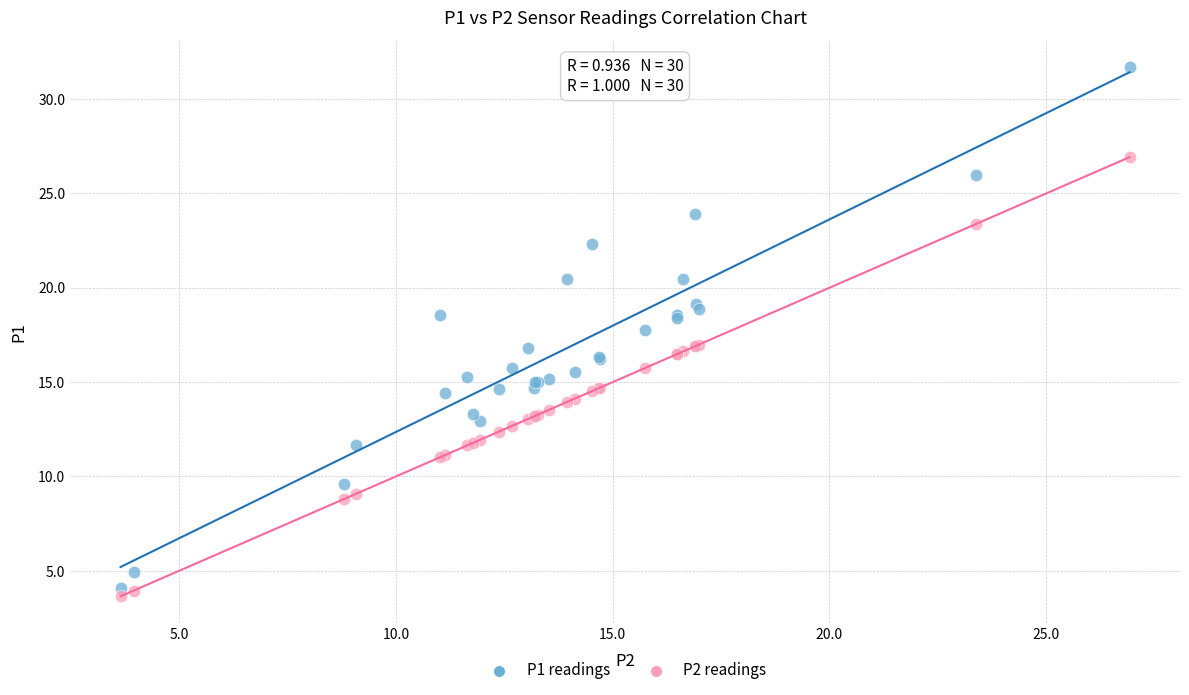

Which series has the widest spread of Y values?

P1 readings